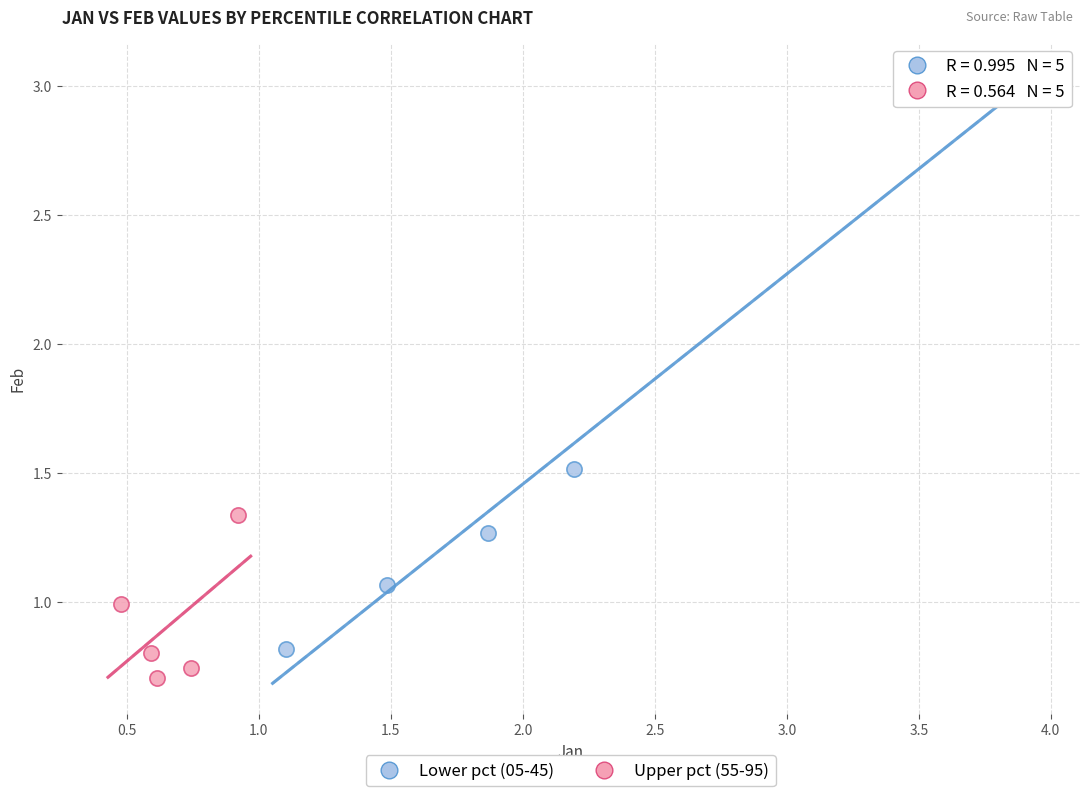

Which series reaches the maximum Y coordinate?

Lower pct (05-45)